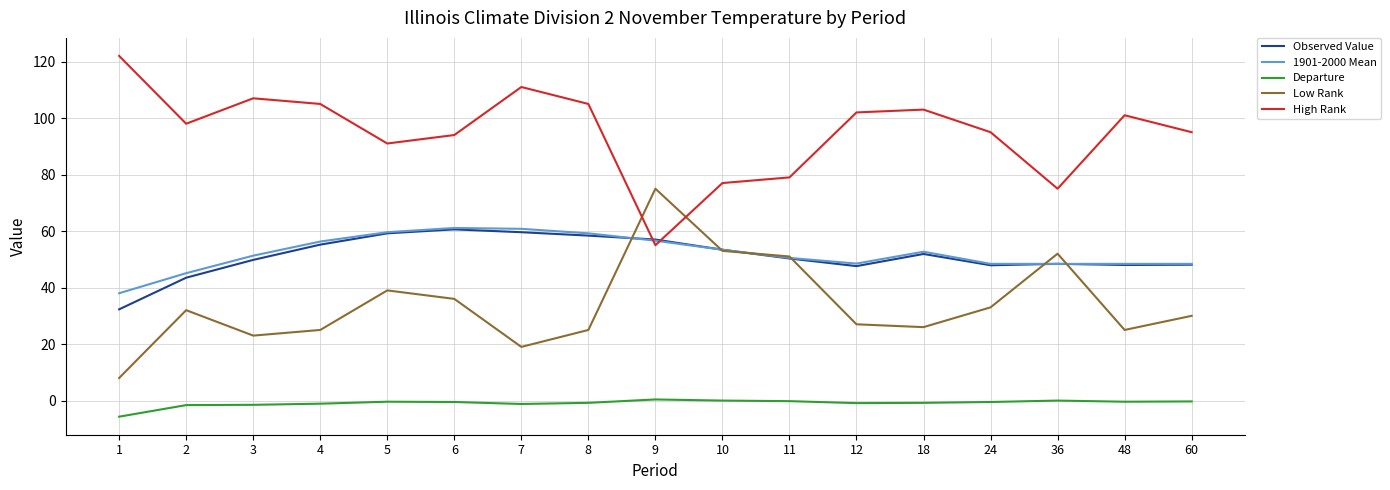

True or false: Departure has more than 0 interior local peaks.

True